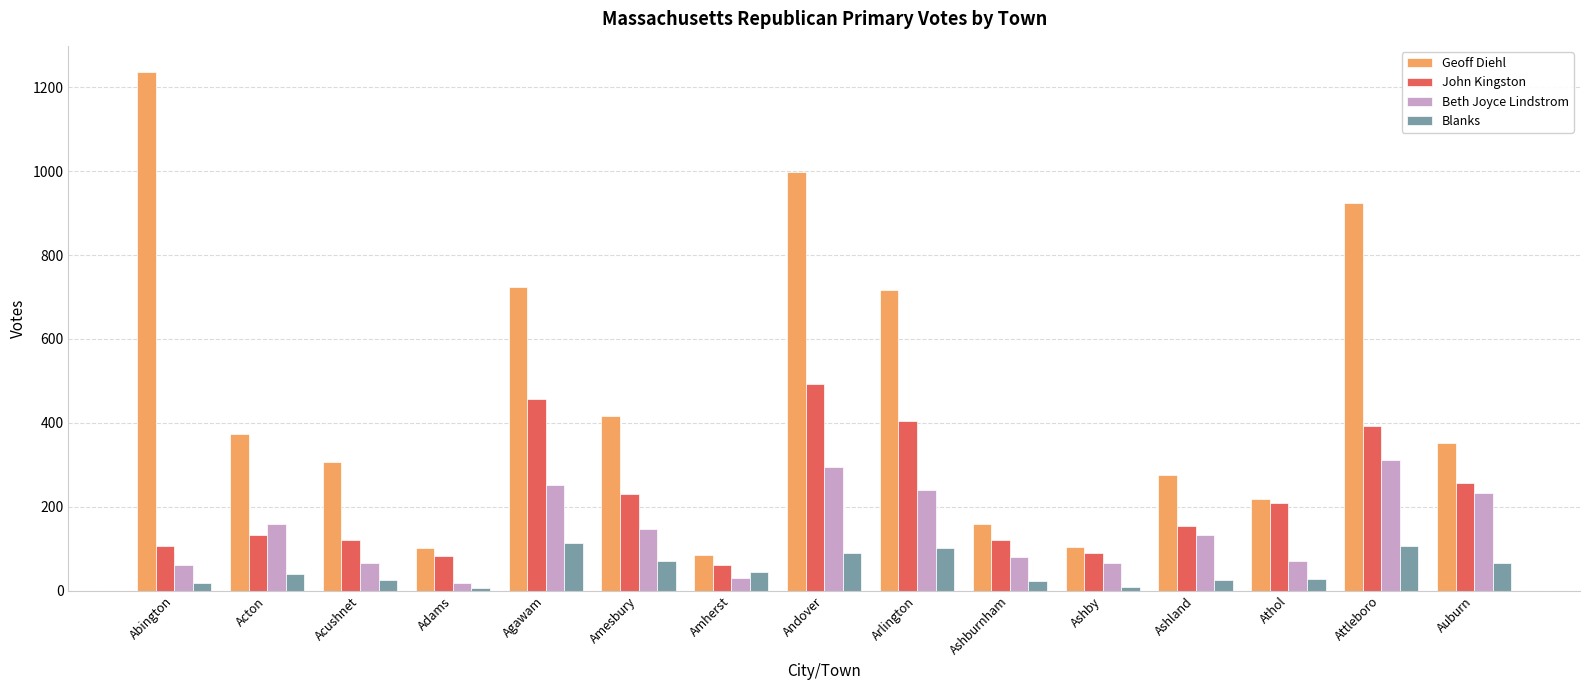

Is the value of John Kingston at Attleboro greater than the value of Geoff Diehl at Andover?

No